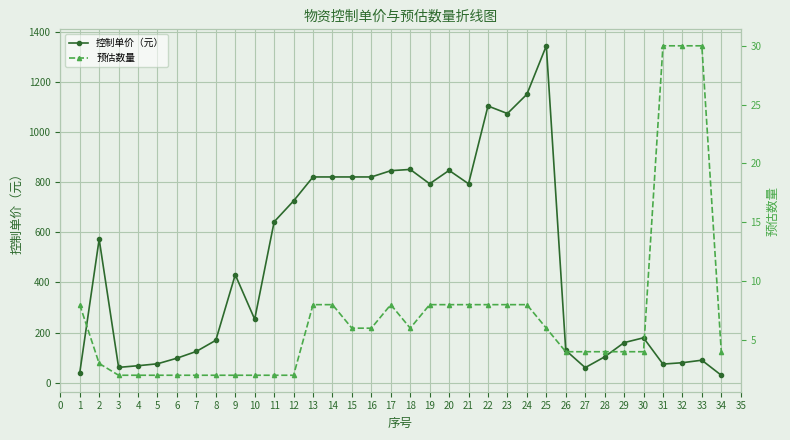

True or false: 控制单价（元） and 预估数量 cross at least once.

False